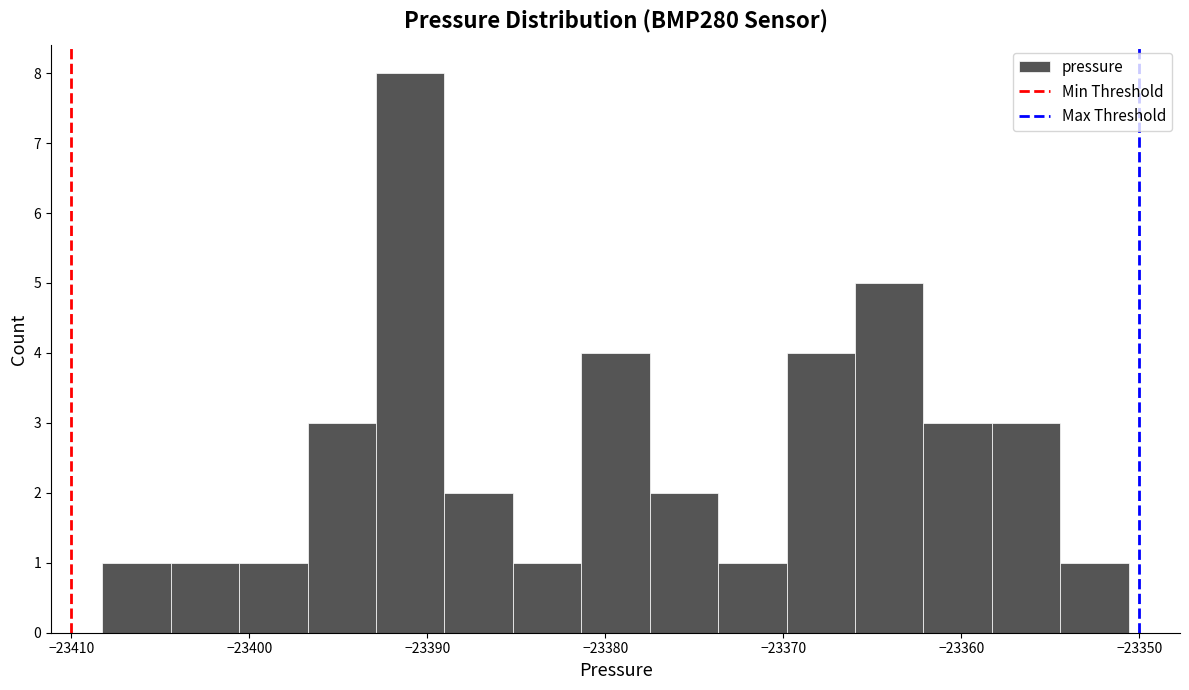

Around what value on the x-axis is the tallest bar? Give the approximate position of its centre, as read against the axis.

-23391